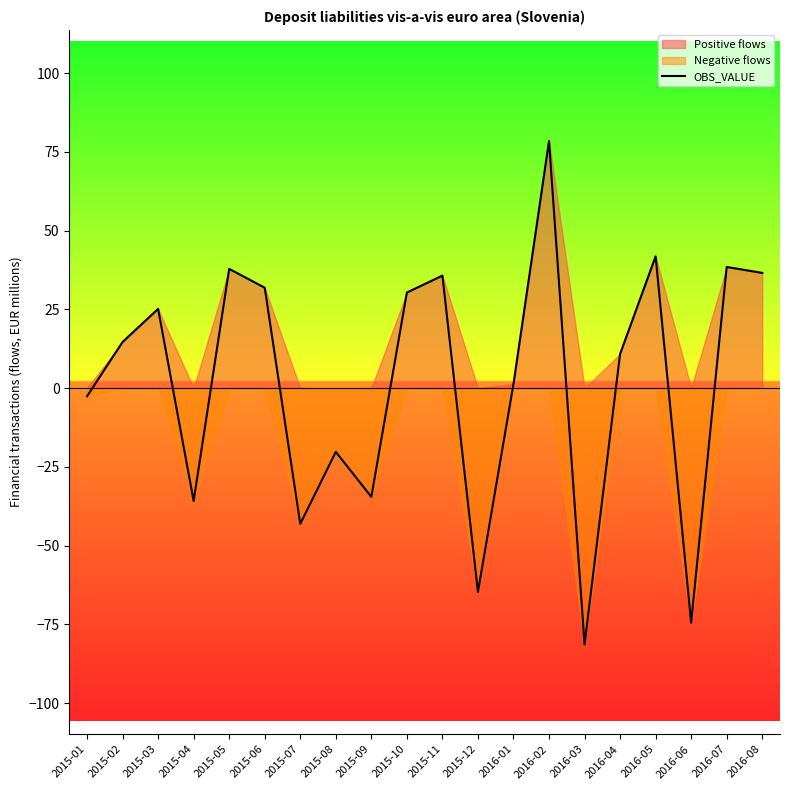

What is the greatest value displayed?

78.4